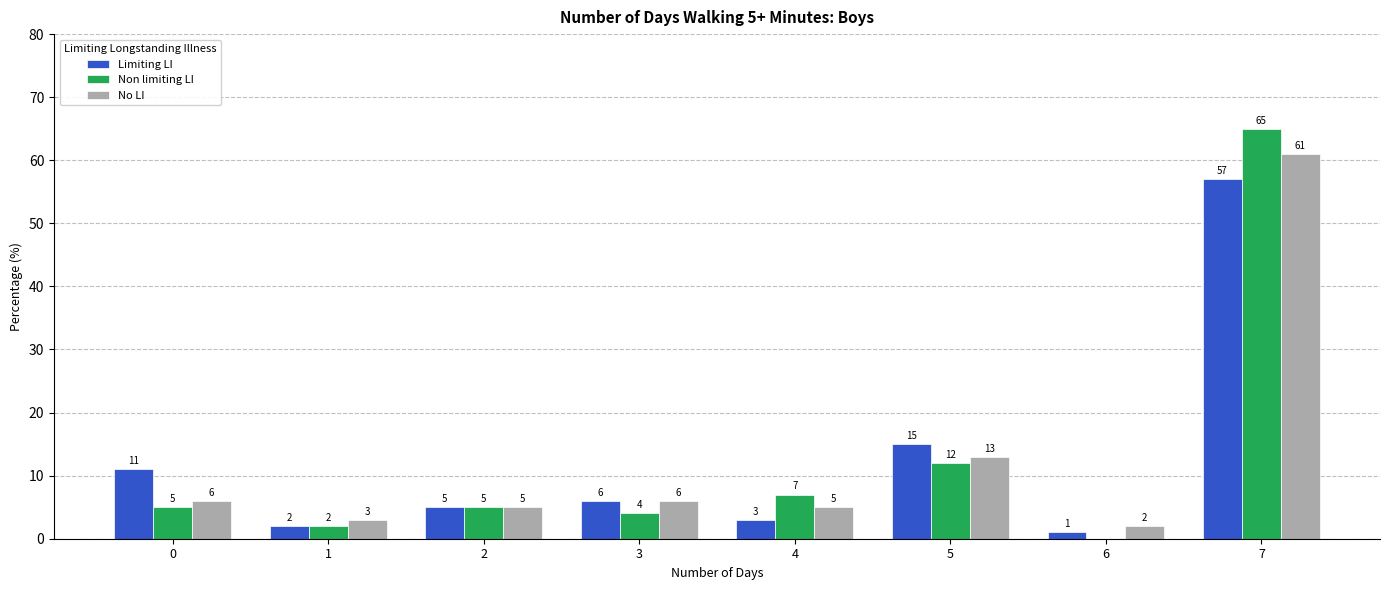

How many series are shown in this chart?

3